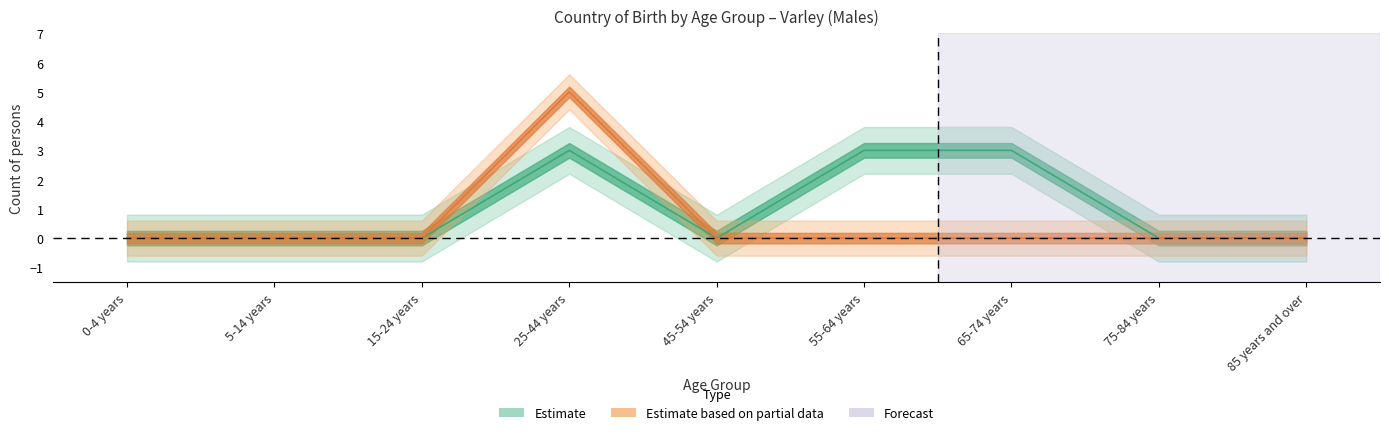

True or false: Australia_males and Ireland_males cross at least once.

False